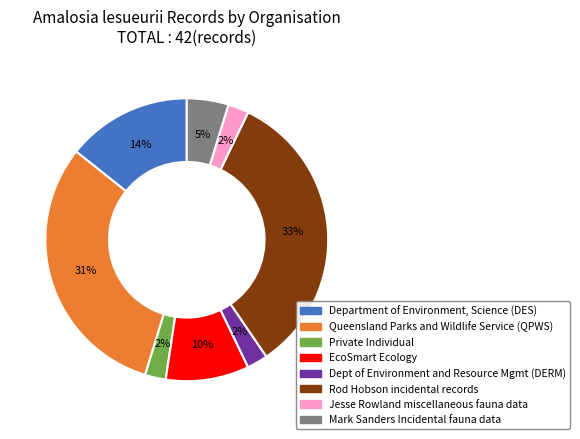

To the nearest percent, what is the difference between the largest and smallest slice percentages?

31%